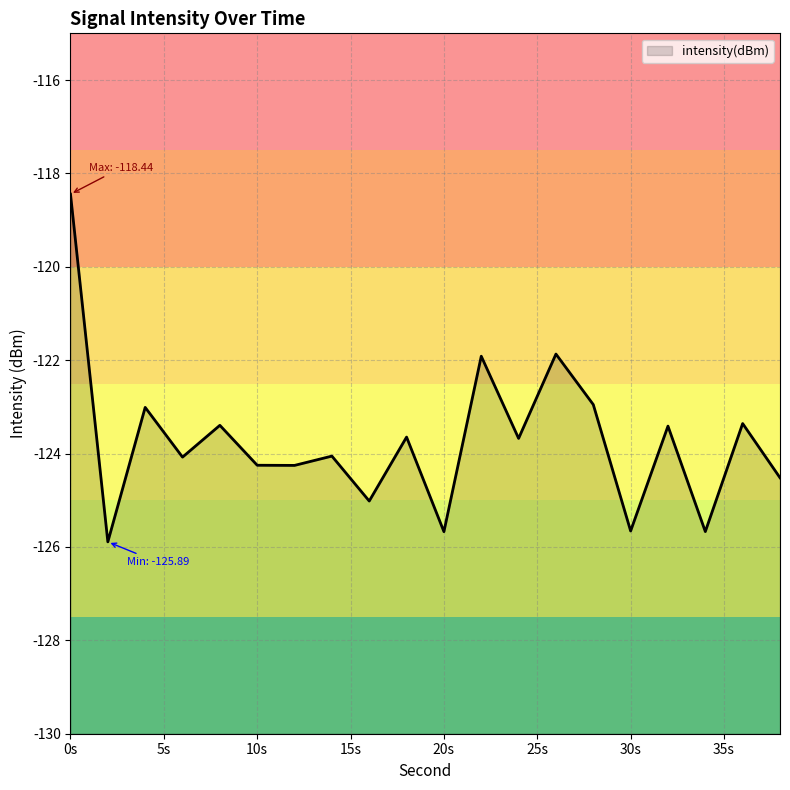

Where is the first local maximum?

4